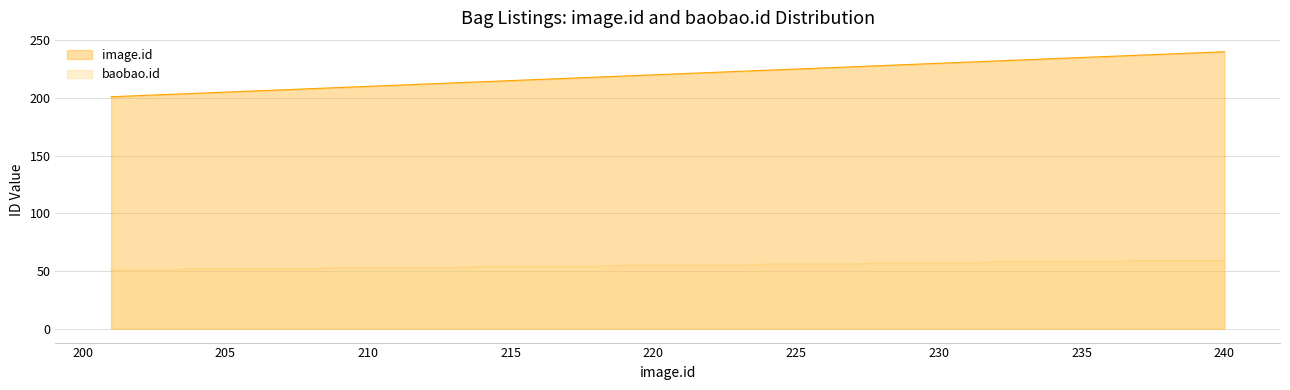

True or false: baobao.id and image.id intersect in this chart.

False